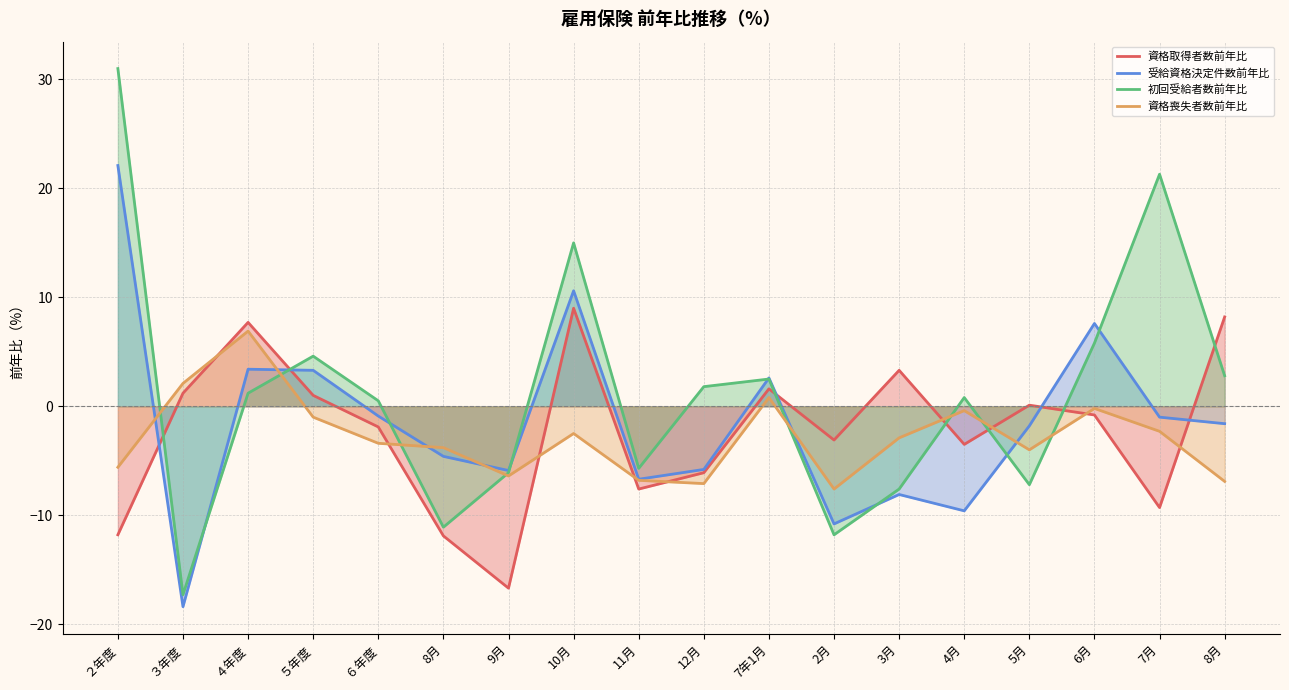

Between which two adjacent categories do 資格喪失者数前年比 and 初回受給者数前年比 first intersect?

２年度 and ３年度